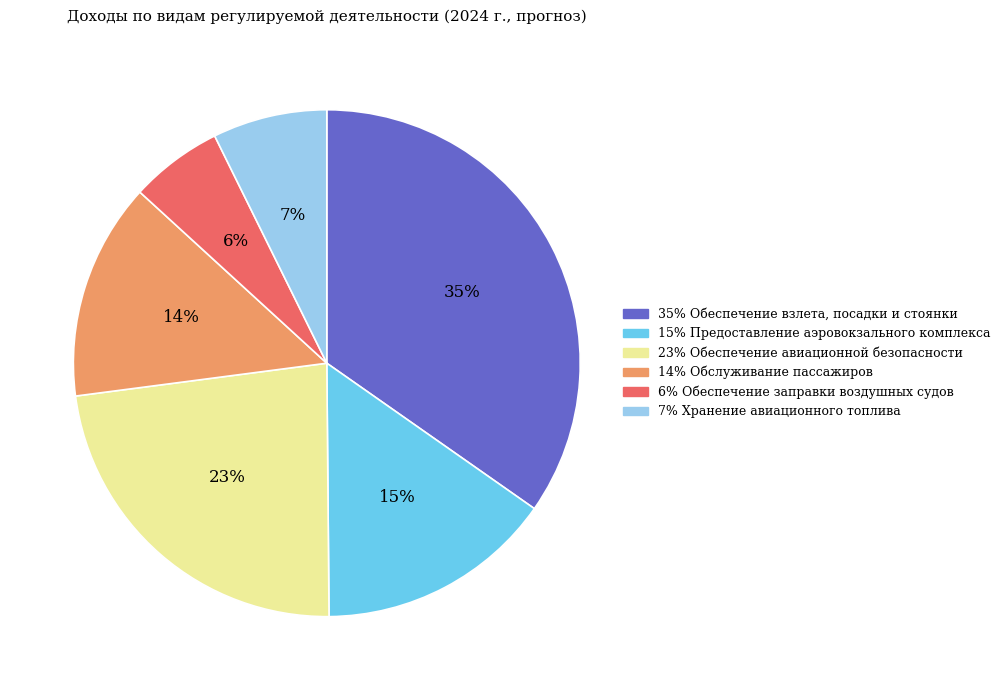

Is there a majority slice in this chart?

No